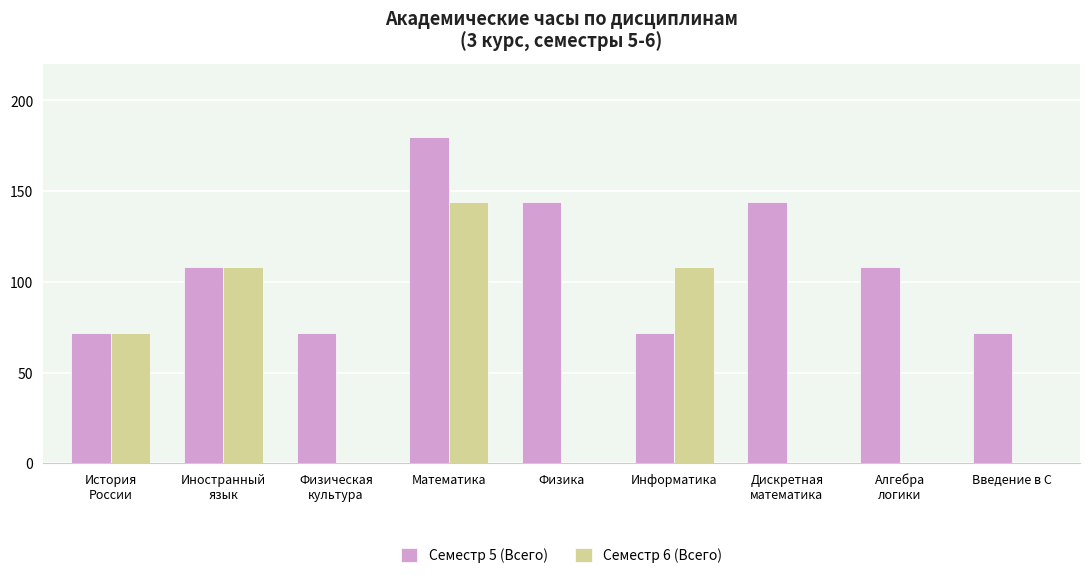

What is the maximum value for Семестр 5 (Всего)?

180